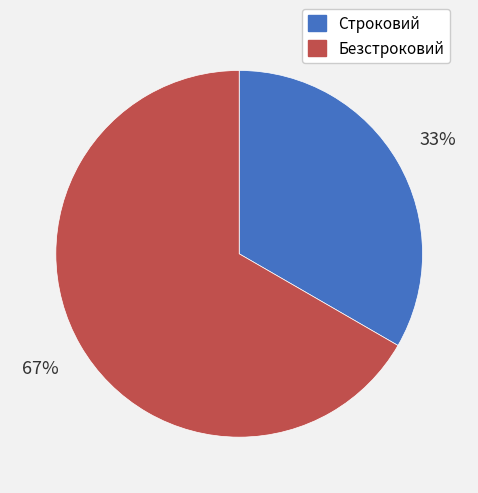

Is the sum of Безстроковий and Строковий greater than half?

Yes